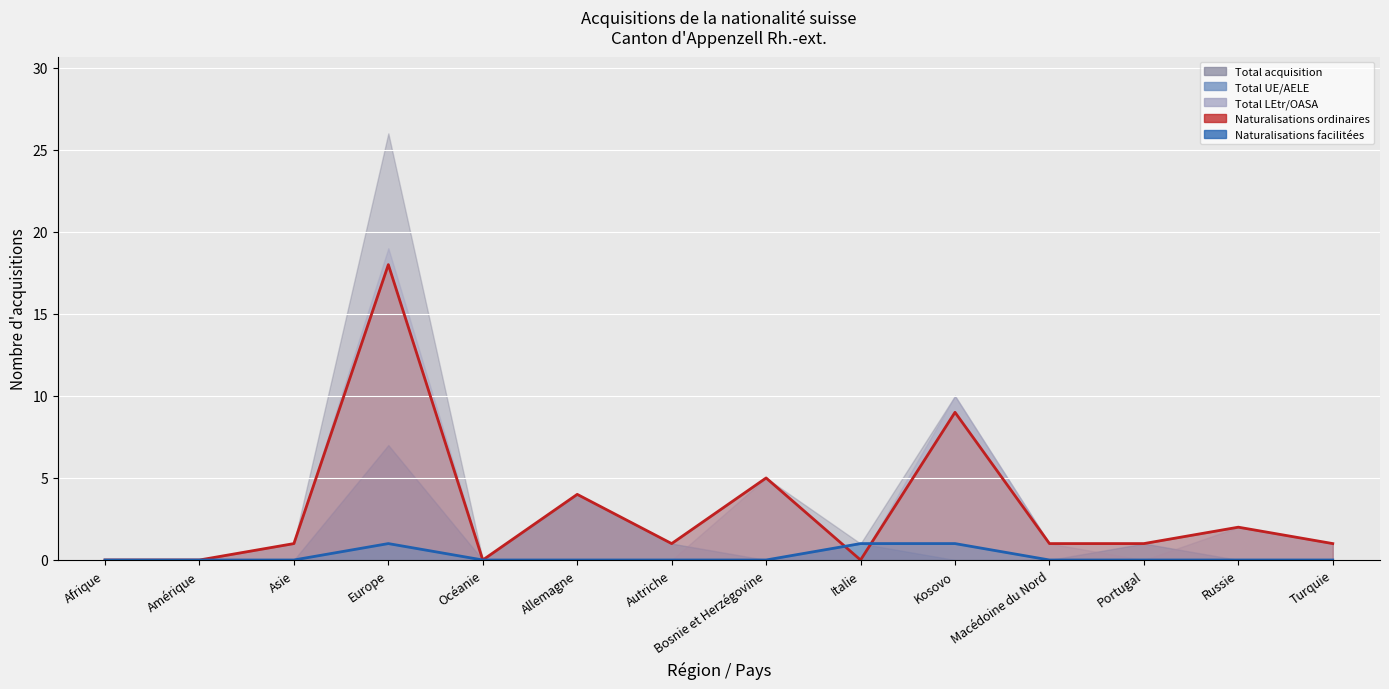

Where is the first local maximum for Total LEtr/OASA?

Europe